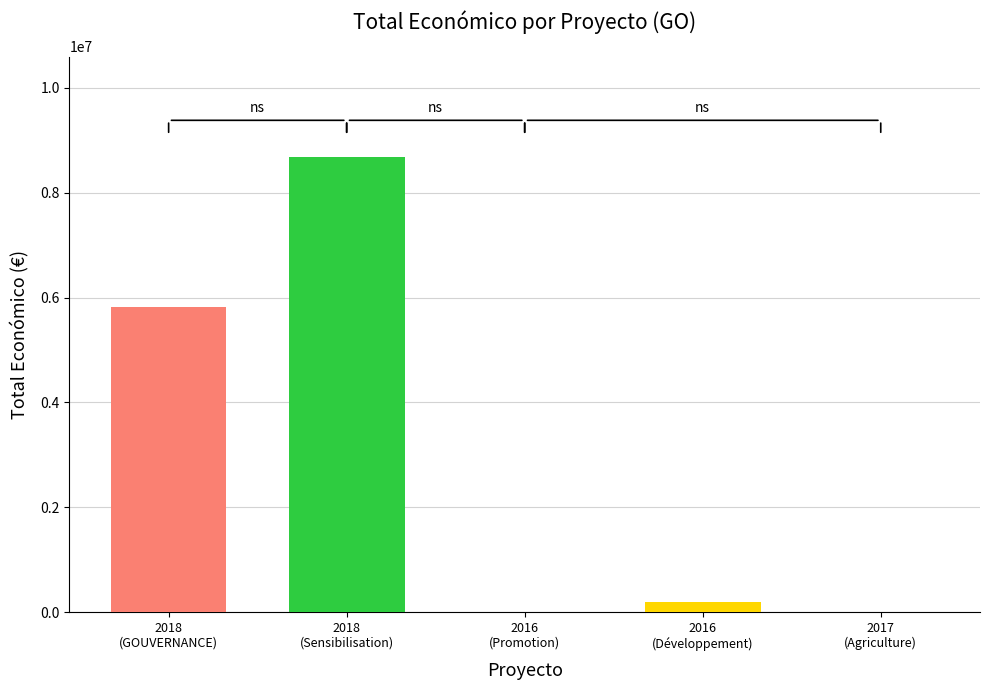

Reading left to right, transcribe all the data shown in this chart.

2018 (GOUVERNANCE)=5819964	2018 (Sensibilisation)=8686325	2016 (Promotion)=6000	2016 (Développement)=199983	2017 (Agriculture)=9148